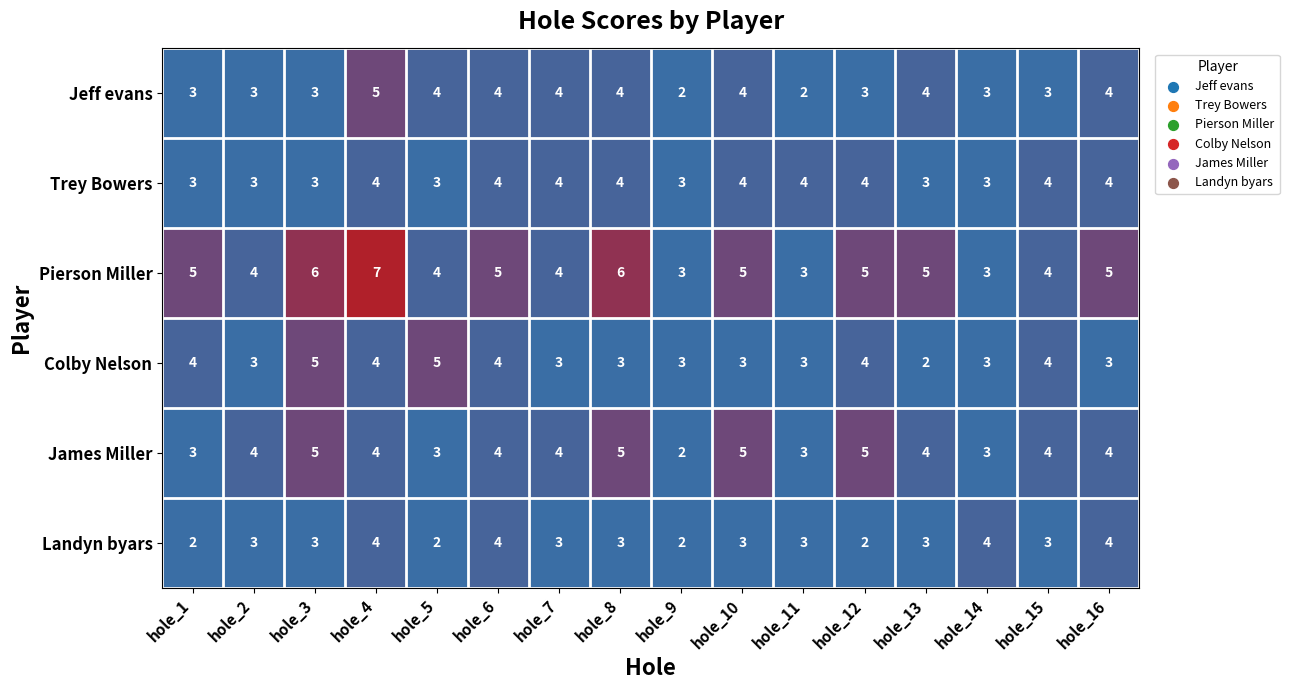

Between hole_4 and hole_15, which series saw the biggest shift?

Pierson Miller